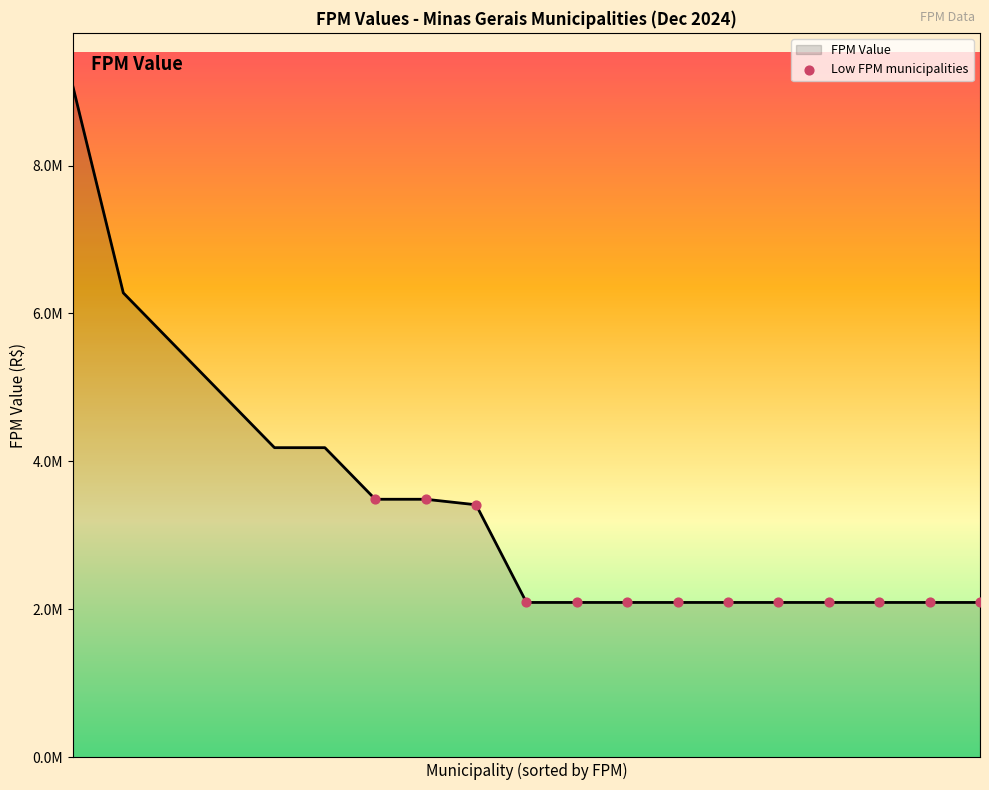

Is this an area chart (filled region under the line)?

Yes